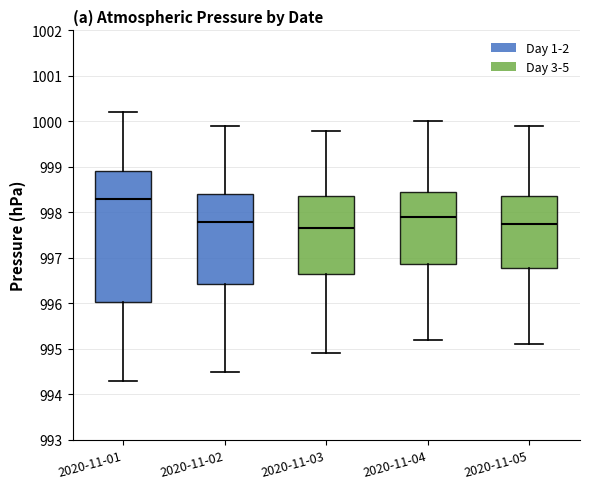

Which box has the lowest median line?

2020-11-03